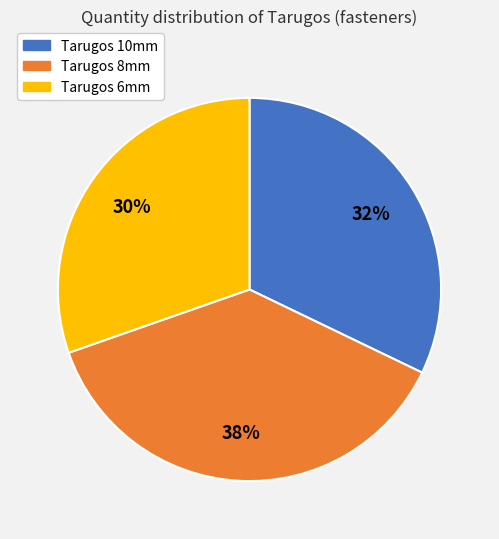

The Tarugos 8mm slice represents 38% of the pie. True or false?

True